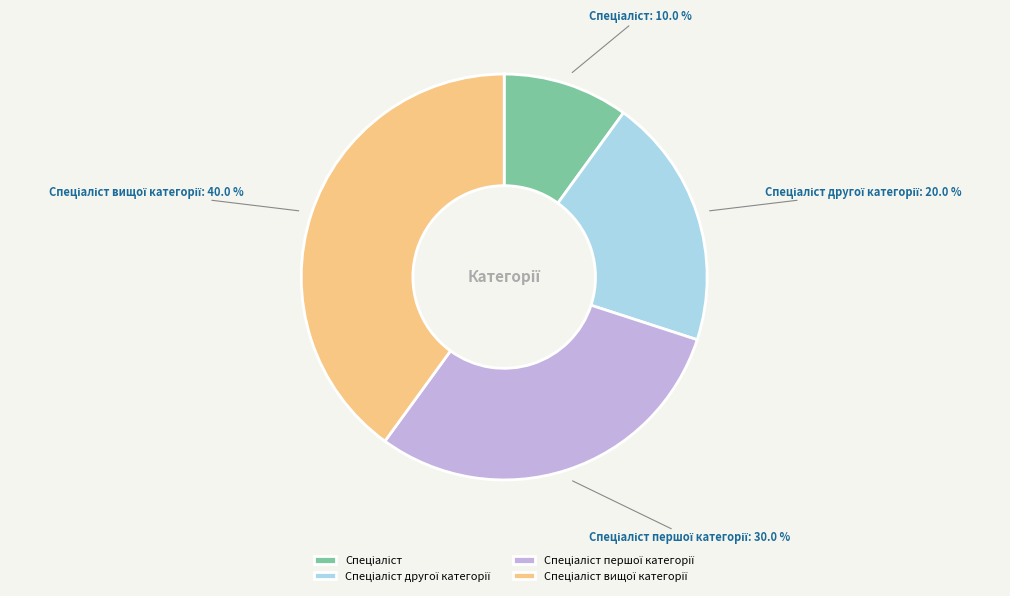

Is there a majority slice in this chart?

No